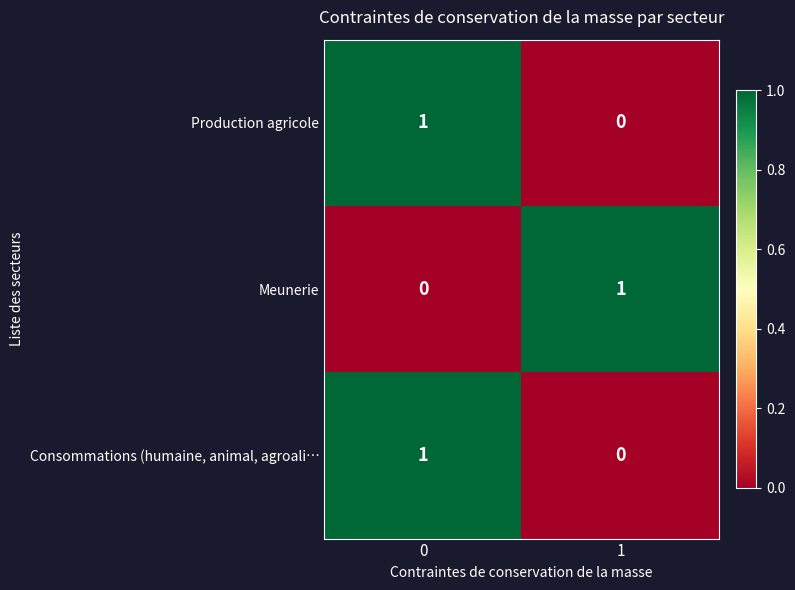

Rank the categories by Consommations (humaine, animal, agroali… value from highest to lowest.

0, 1